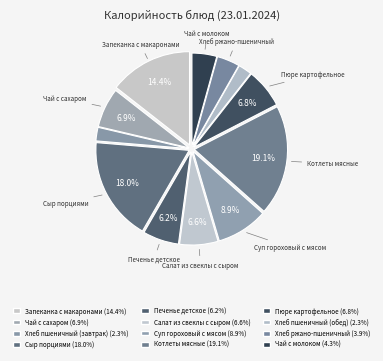

The Пюре картофельное slice represents 7% of the pie. True or false?

True